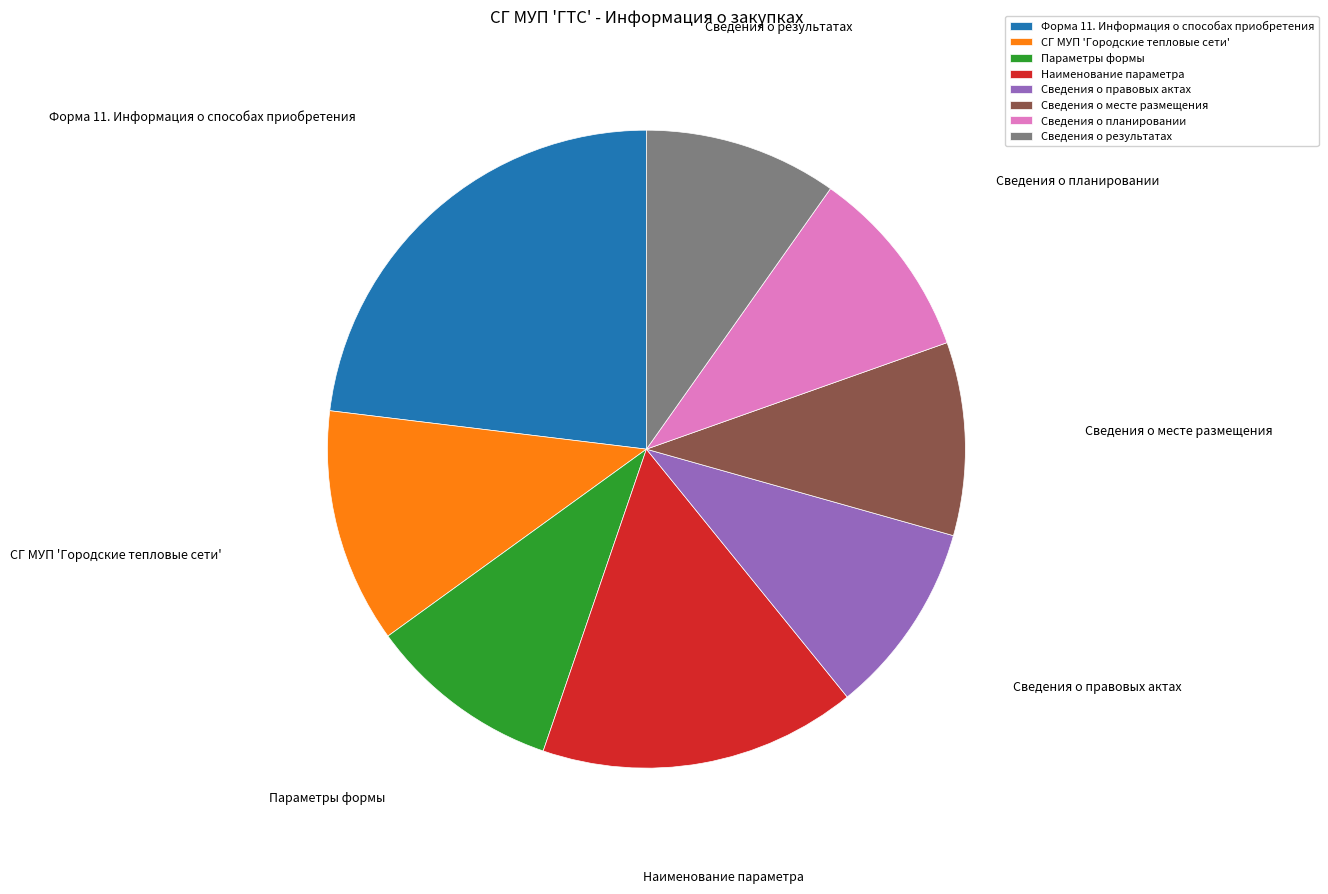

Do Сведения о месте размещения and Сведения о правовых актах together represent more than half of the pie?

No